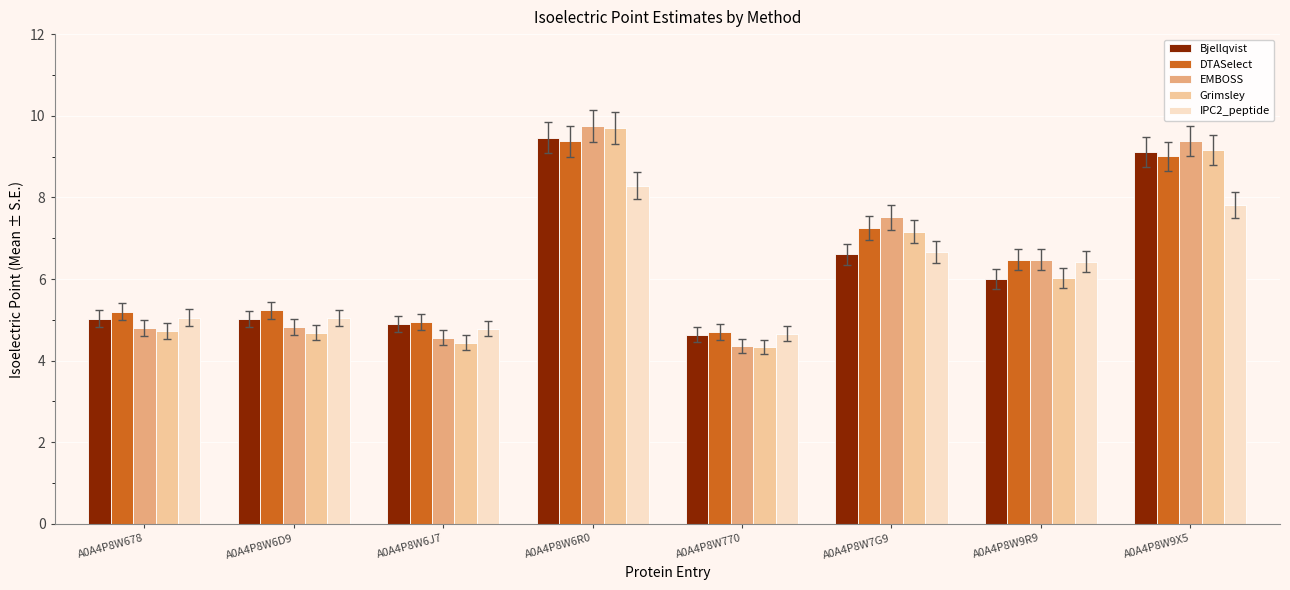

The value of IPC2_peptide at A0A4P8W6R0 is 8.3. True or false?

True